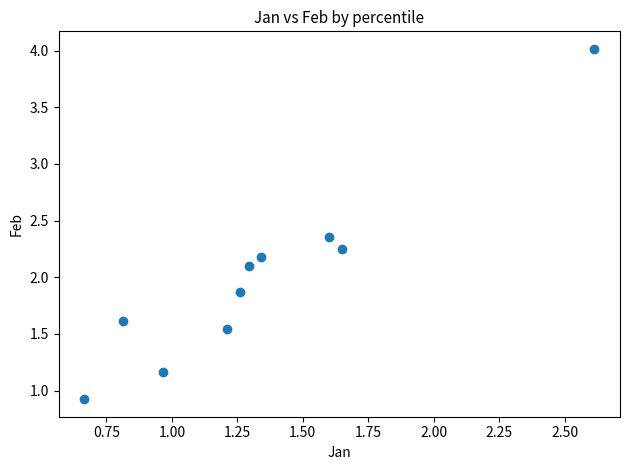

What is the range of Y values (max minus min)?

3.1